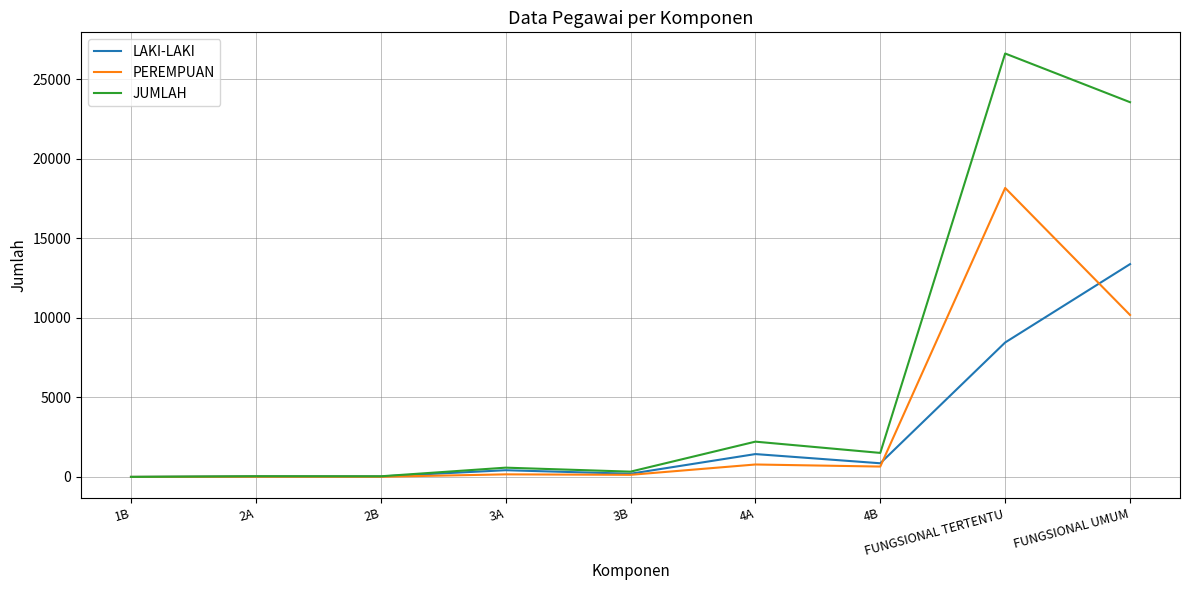

What is the difference between the PEREMPUAN values at 4A and 1B?

781